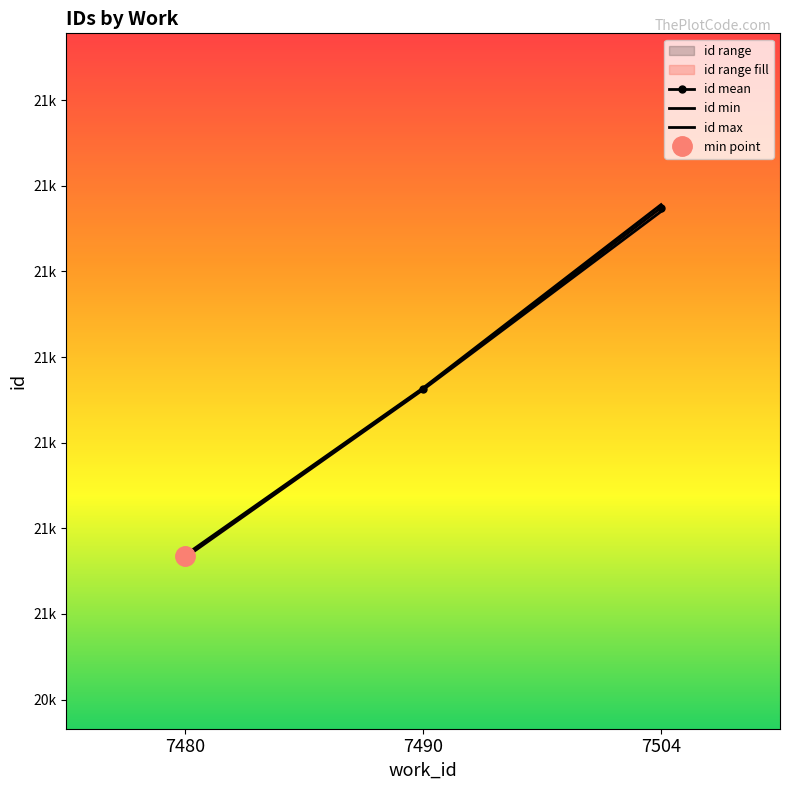

Which series has the largest range (max minus min)?

id max